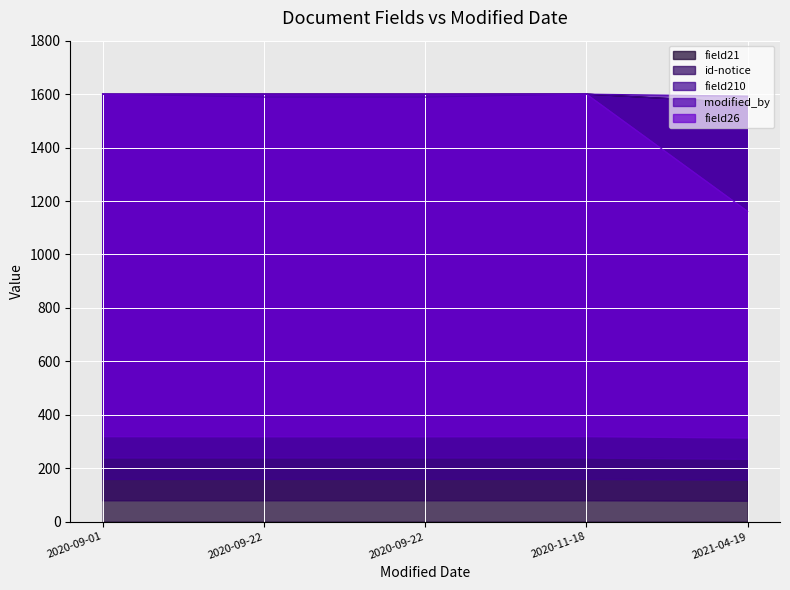

What is the smallest value displayed?

1160.8